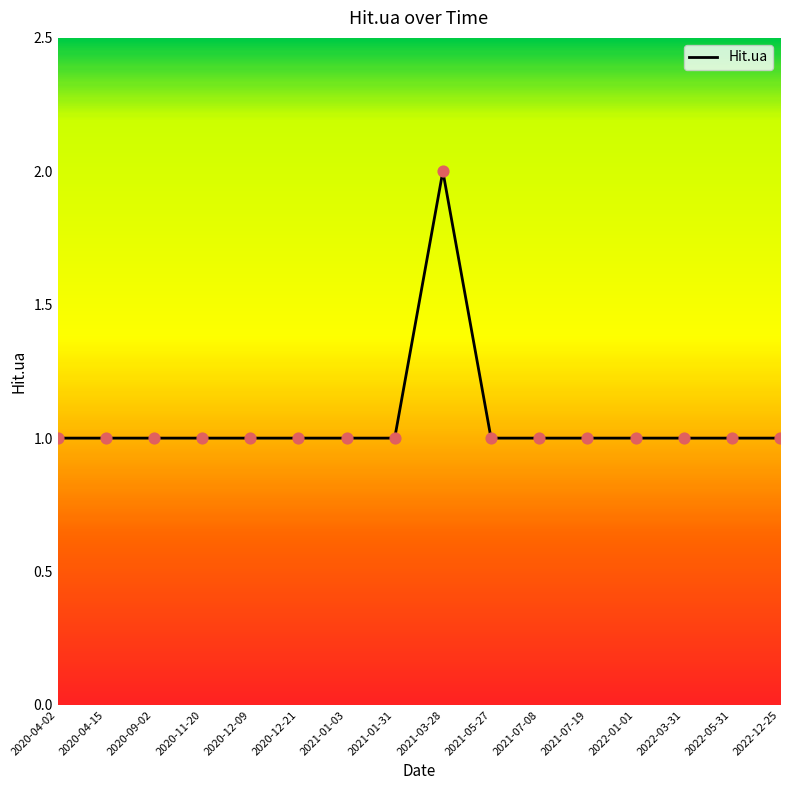

What is the ratio of the value at 2021-01-03 to the value at 2020-04-02?

1.0